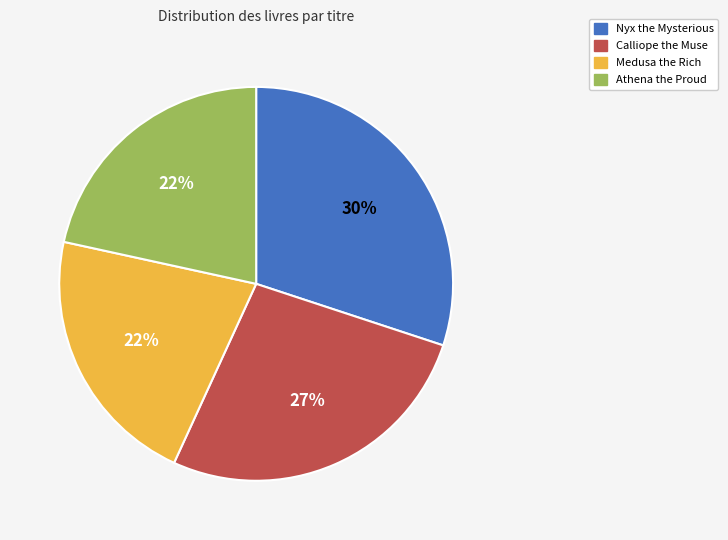

To the nearest percent, what is the difference between the Nyx the Mysterious and Athena the Proud slice percentages?

8%